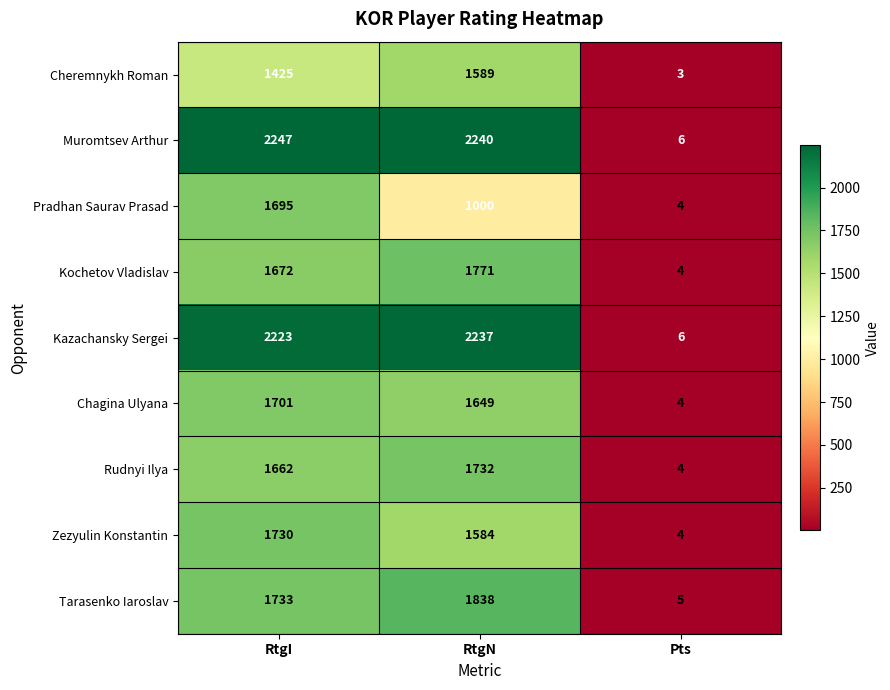

What is the minimum value shown in the chart?

3